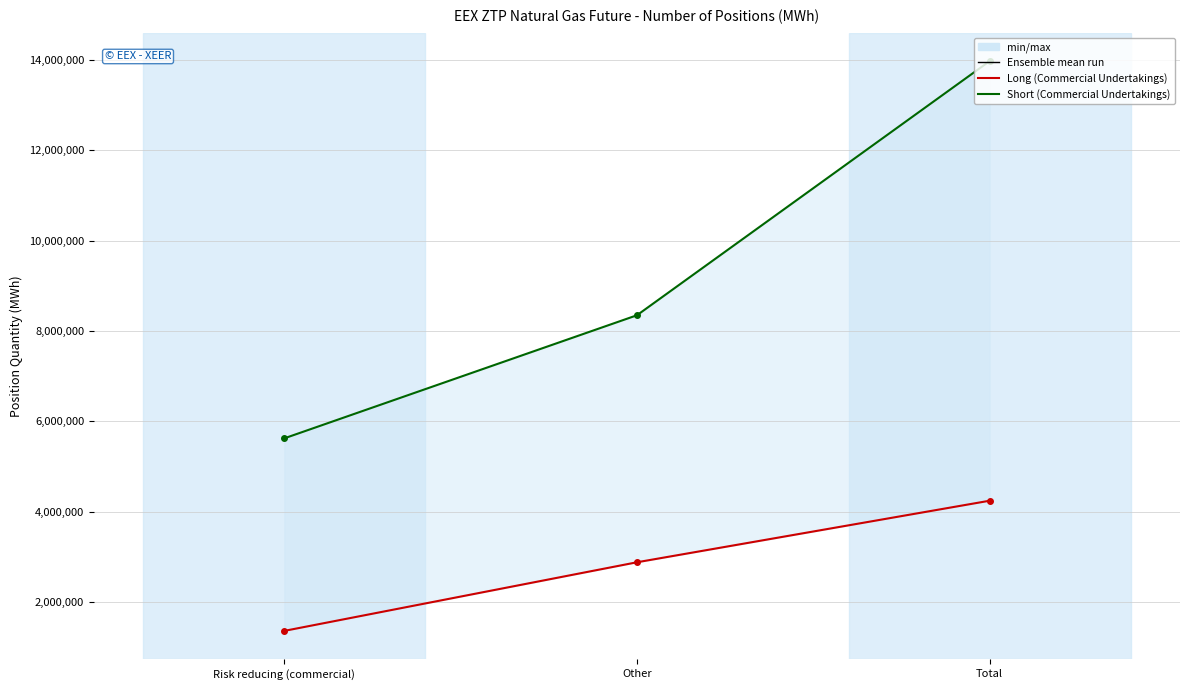

Which series changed the most between Risk reducing (commercial) and Other?

Short (Commercial Undertakings)